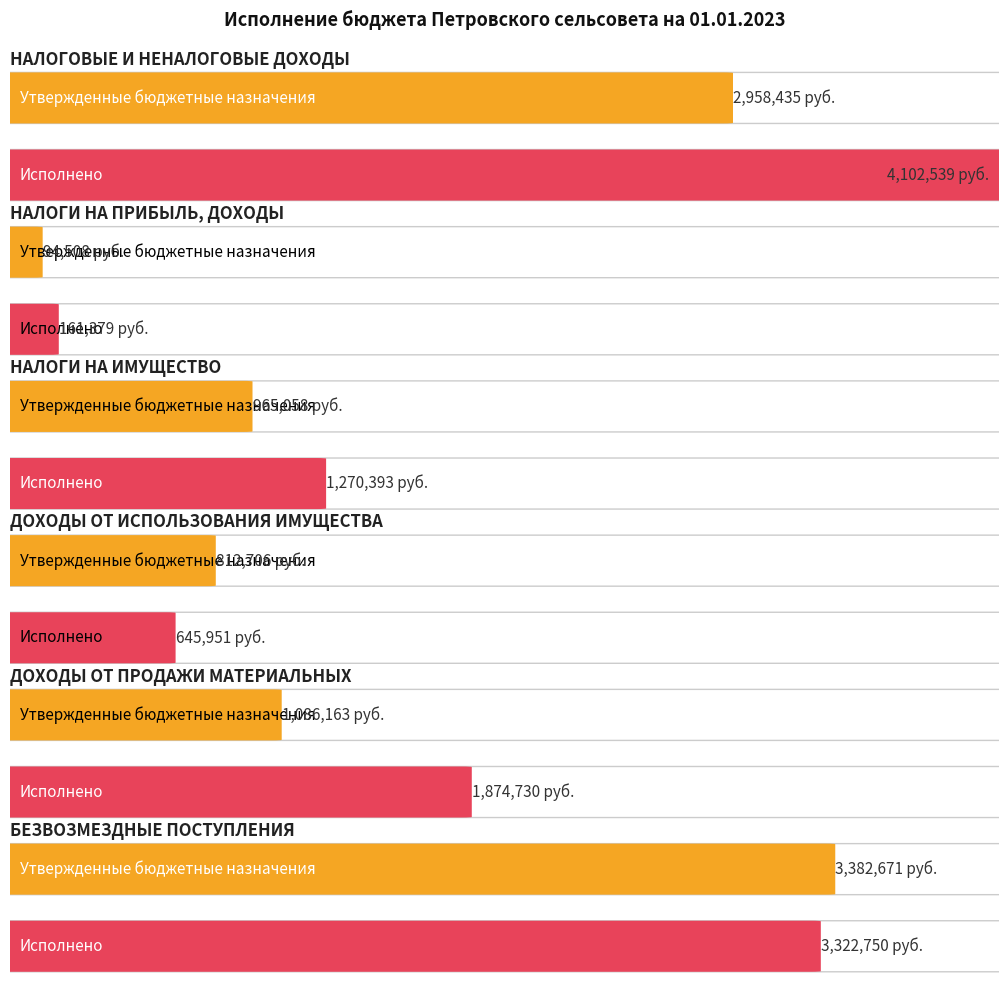

Which series changed the most between НАЛОГИ НА ПРИБЫЛЬ, ДОХОДЫ and НАЛОГИ НА ИМУЩЕСТВО?

Исполнено